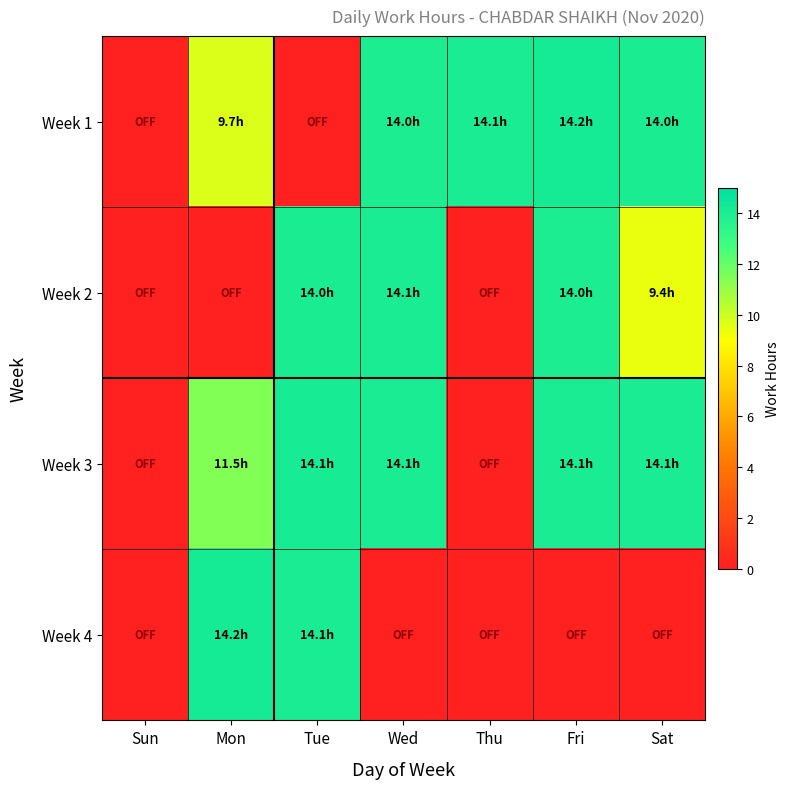

What is the spread (max minus min) of values at Tue?

14.1